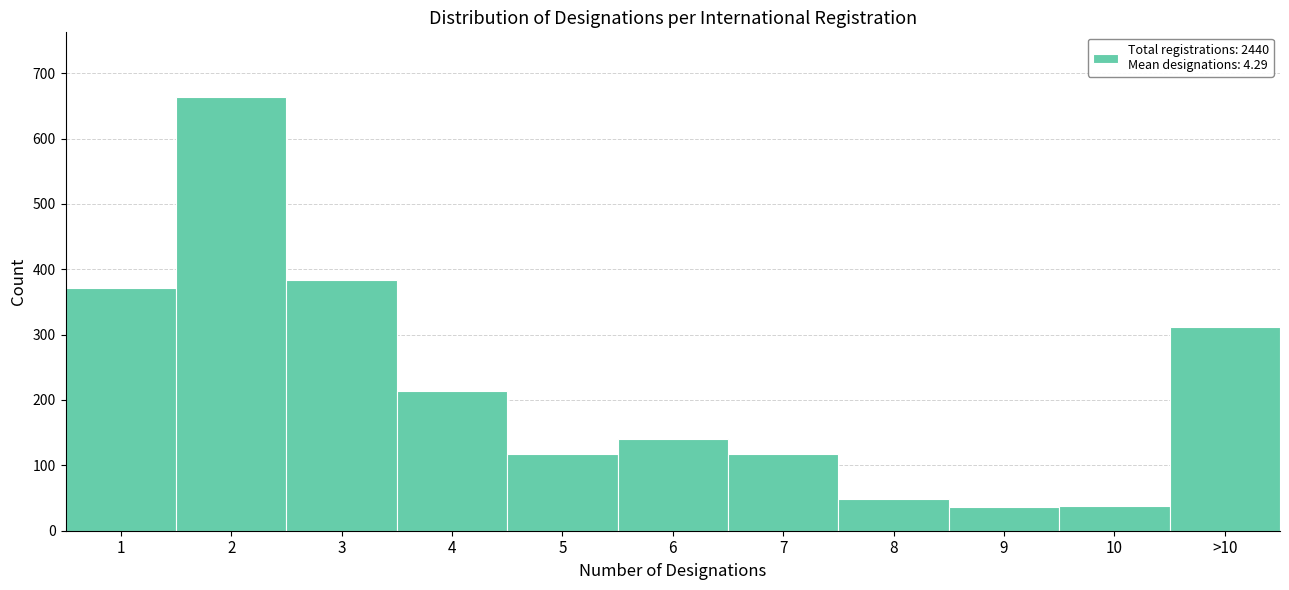

The value at 9 is 37. True or false?

True